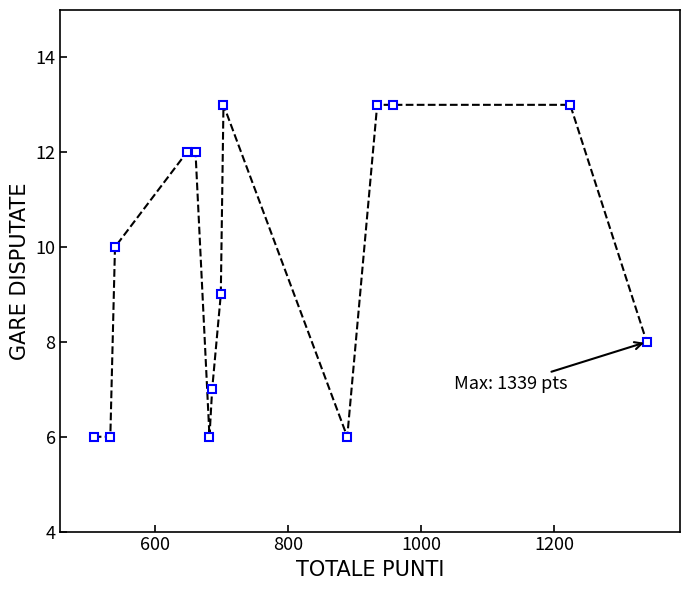

What is the maximum value shown in the chart?

13